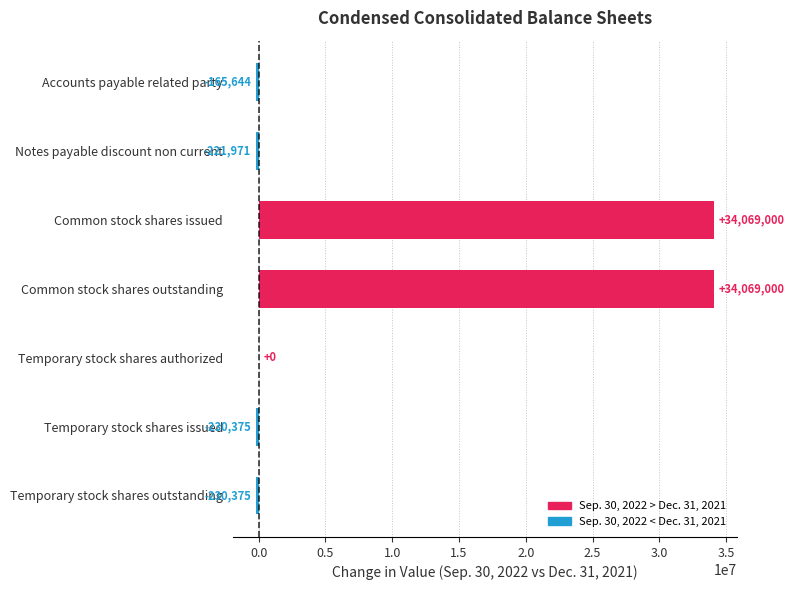

Where is the data nearest to the value 16919312?

Temporary stock shares authorized